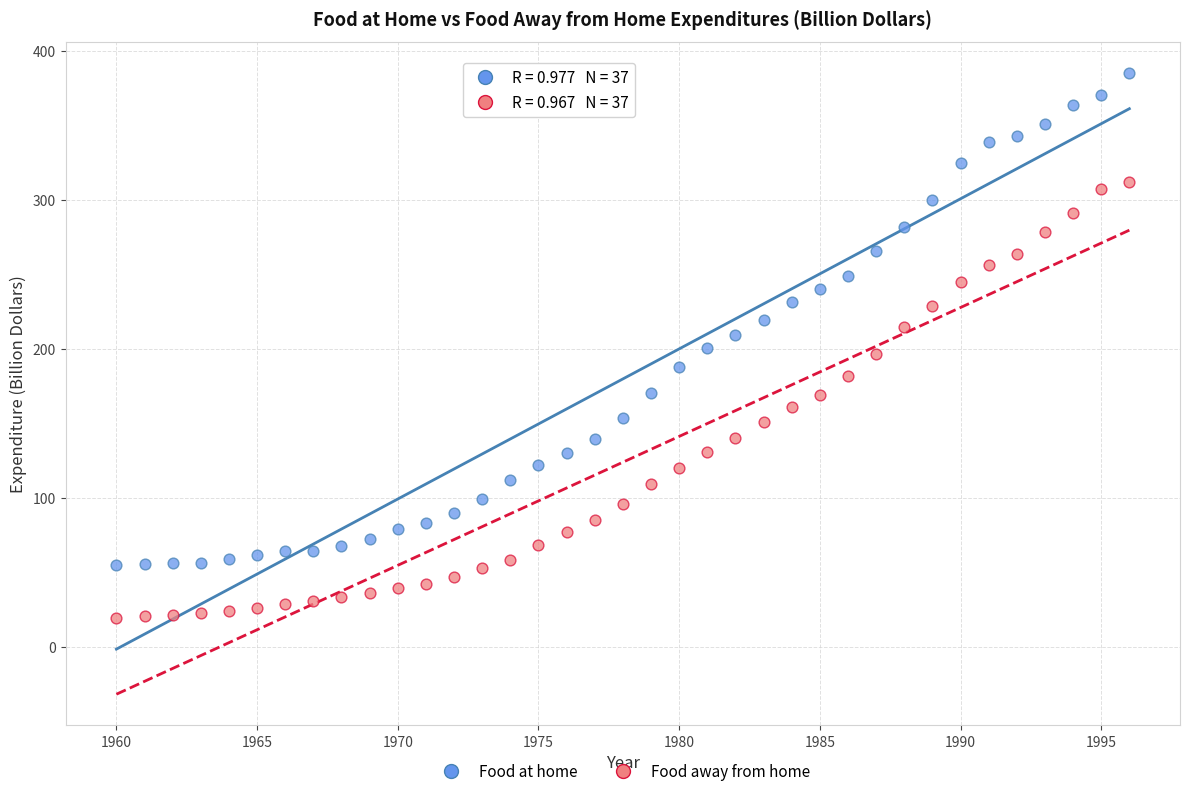

Across all data points, what is the range of X values (max minus min)?

36.0